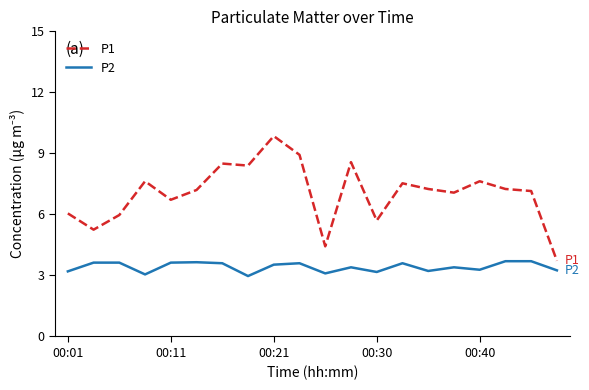

List the series in order of their peak value, lowest first.

P2, P1